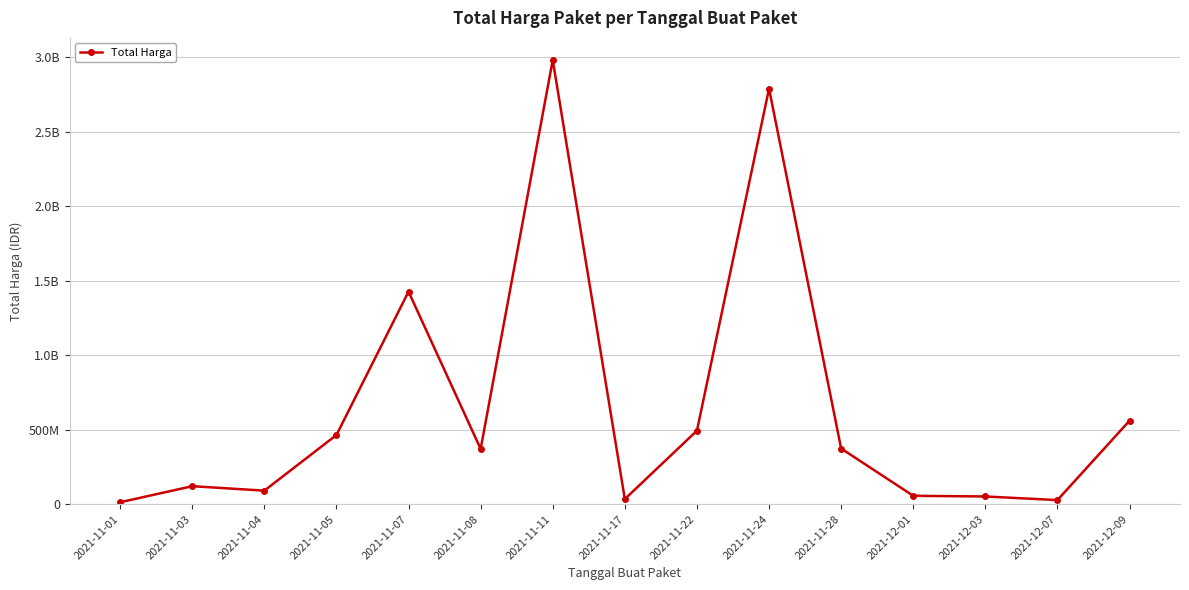

What is the sum of the values at 2021-11-22 and 2021-12-01?

549152800